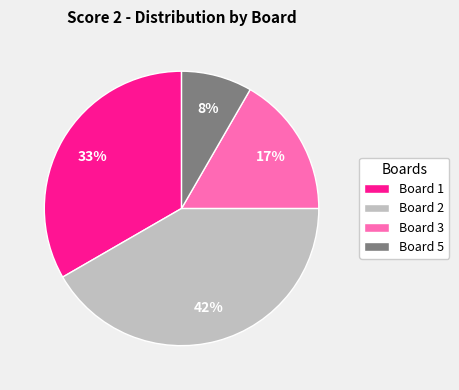

The Board 5 slice represents 1% of the pie. True or false?

False